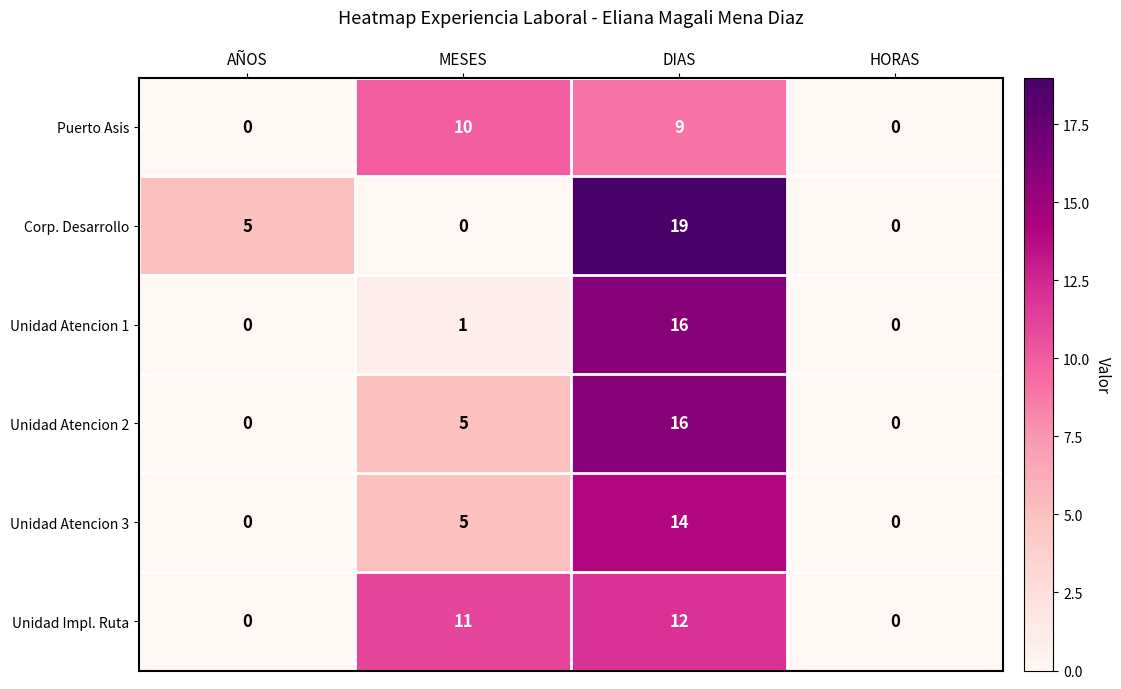

Where is Unidad Atencion 3 nearest to the value 7?

MESES